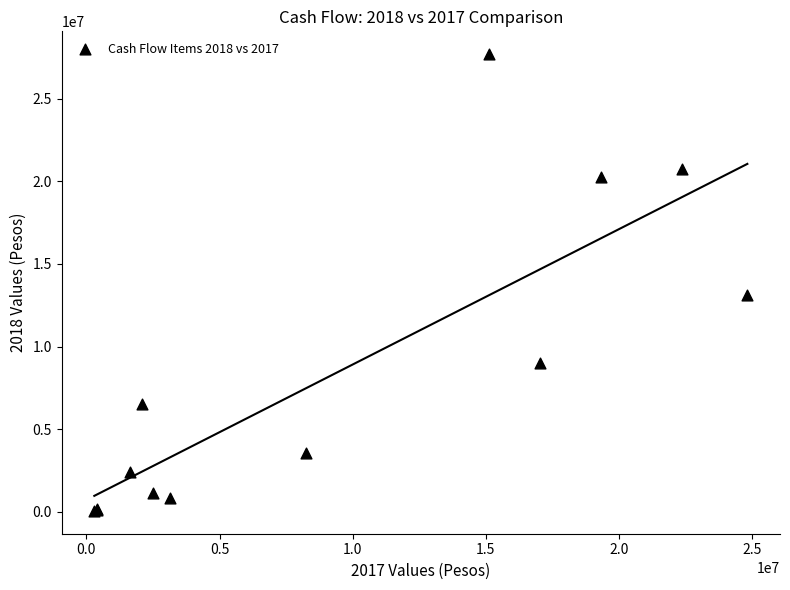

What Y value in the scatter plot is closest to 13870958?

13120907.2